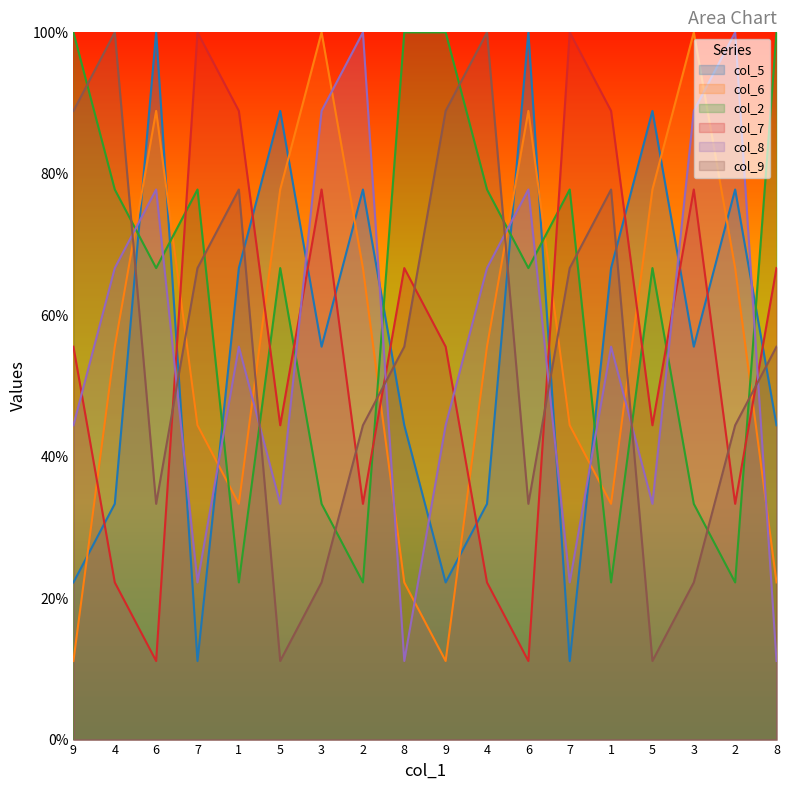

What is the average value of the col_9 series?

55.6